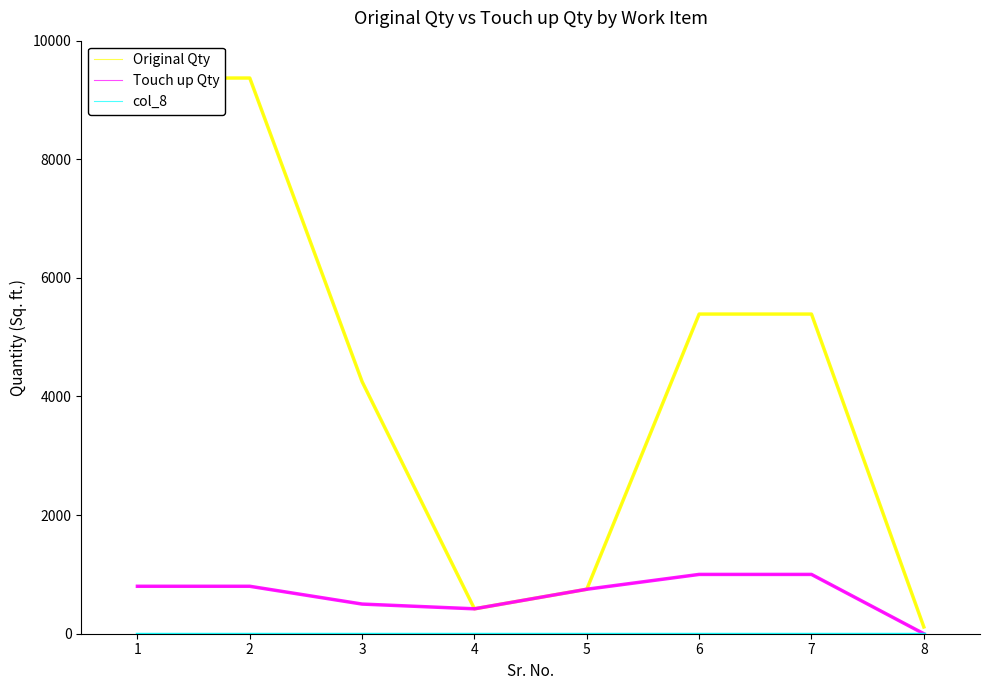

Between 1 and 4, which series saw the biggest shift?

Original Qty